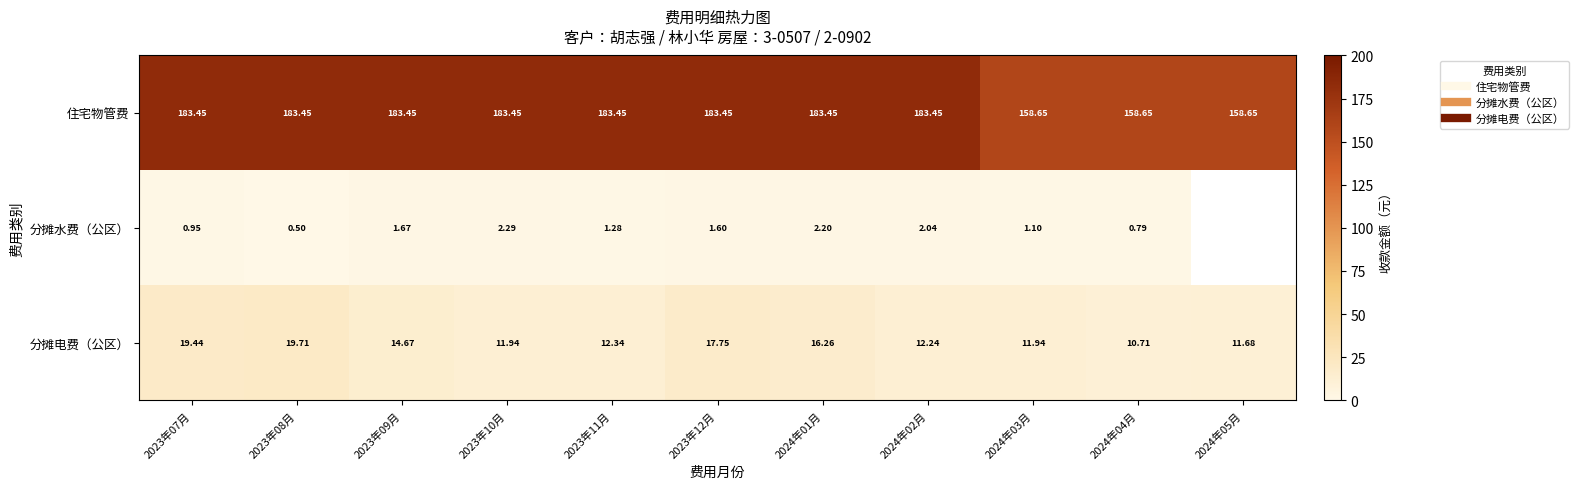

What is the lowest value of the 住宅物管费 series?

158.7